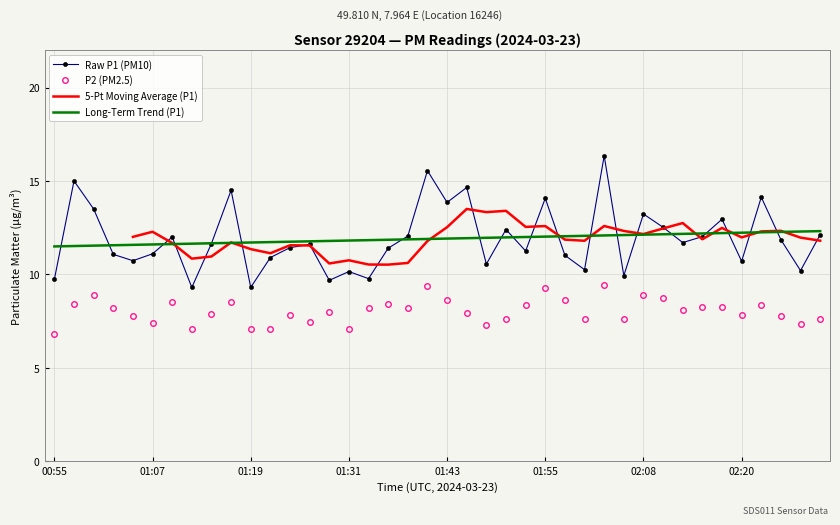

True or false: 5-Pt Moving Average (P1) has more than 0 points higher than both neighbors.

True